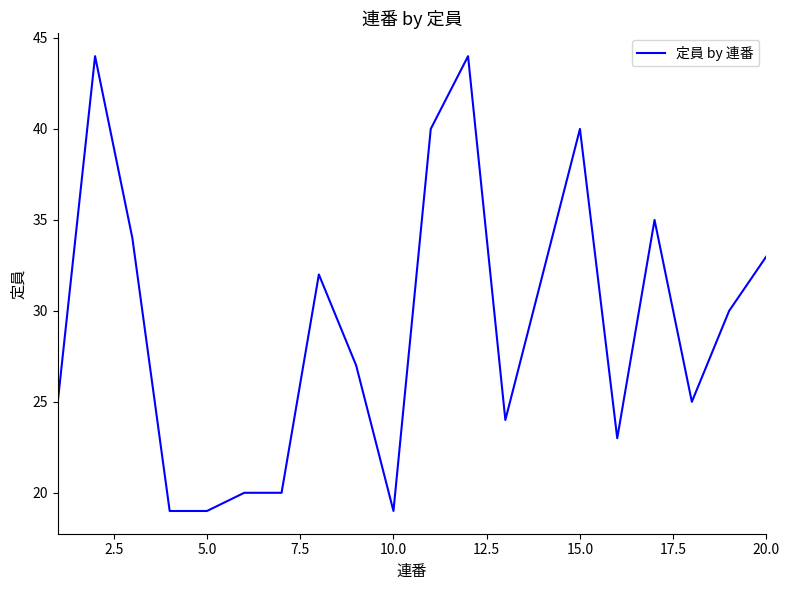

What is the difference between the maximum and minimum values?

25